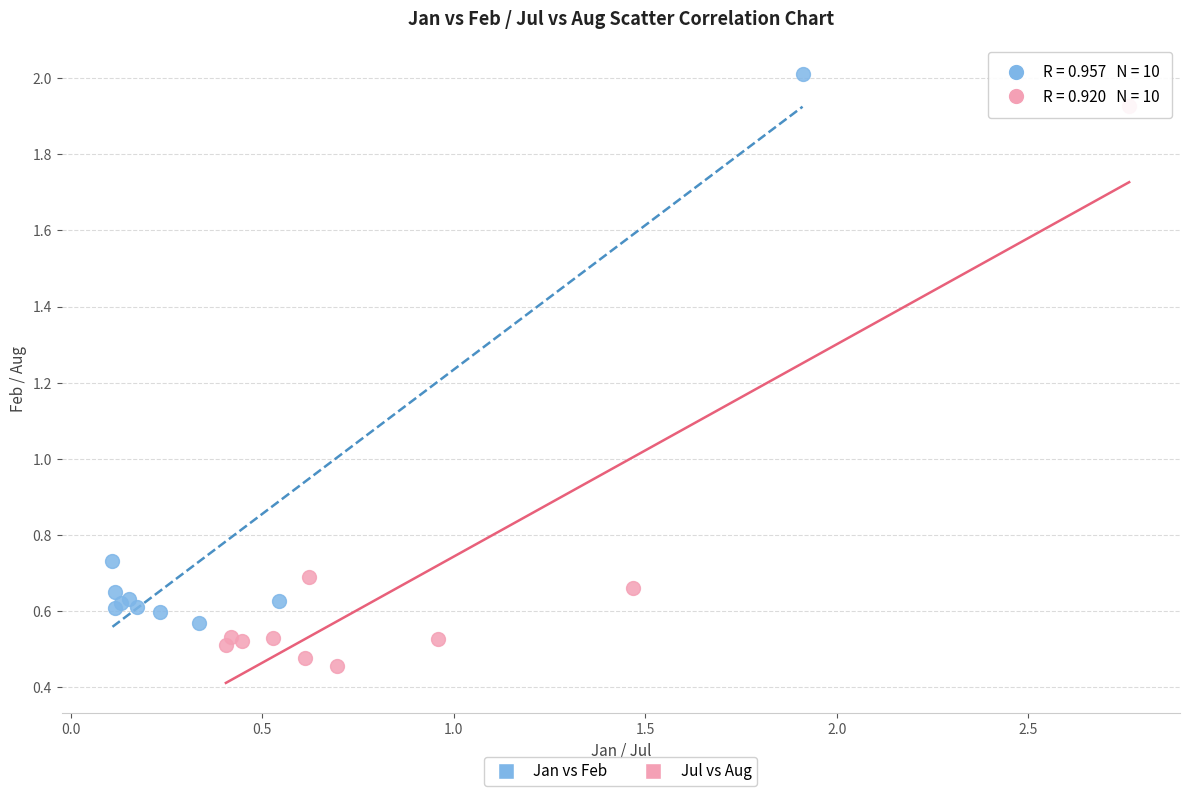

Which series contains the lowest Y value?

Jul vs Aug